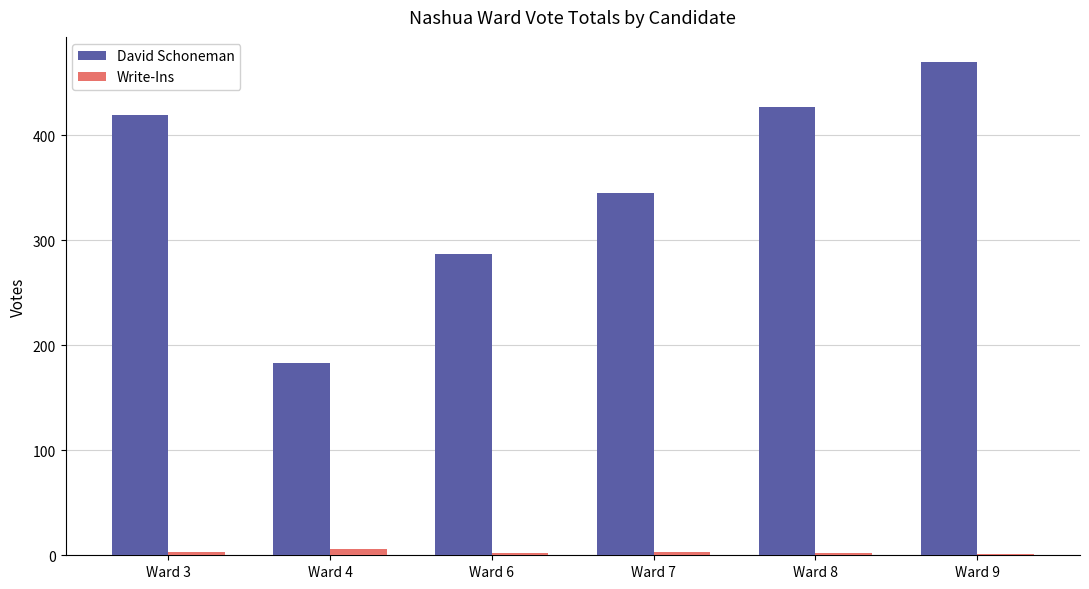

True or false: David Schoneman has a value of 419 at Ward 3.

True